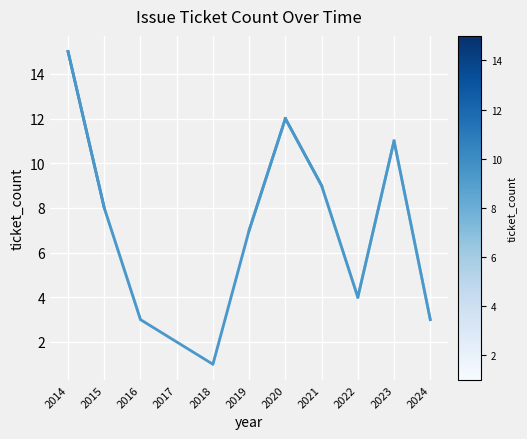

At which category does the data reach its first local peak?

2020